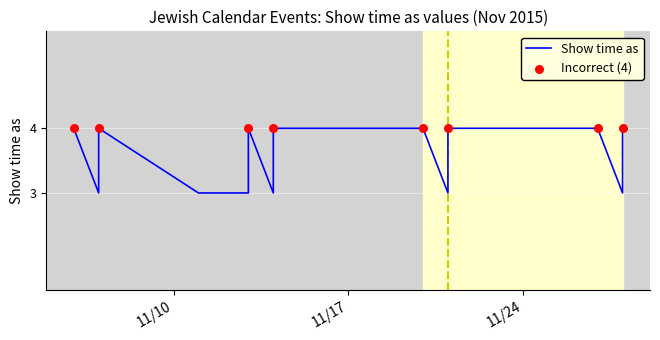

What is the ratio of the value at 11/27/2015 to the value at 11/14/2015?

1.3